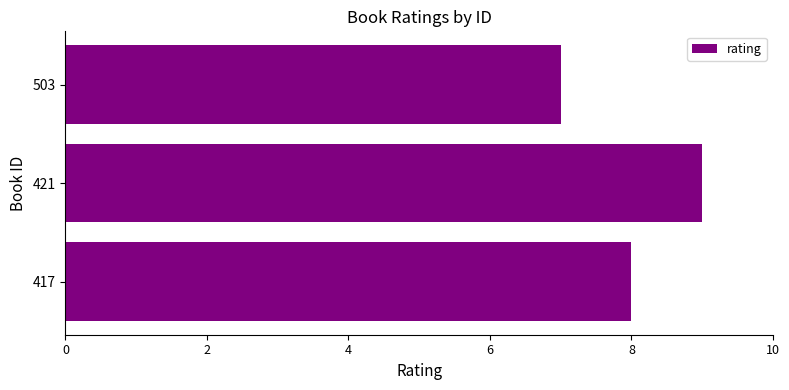

What is the sum of all values?

24